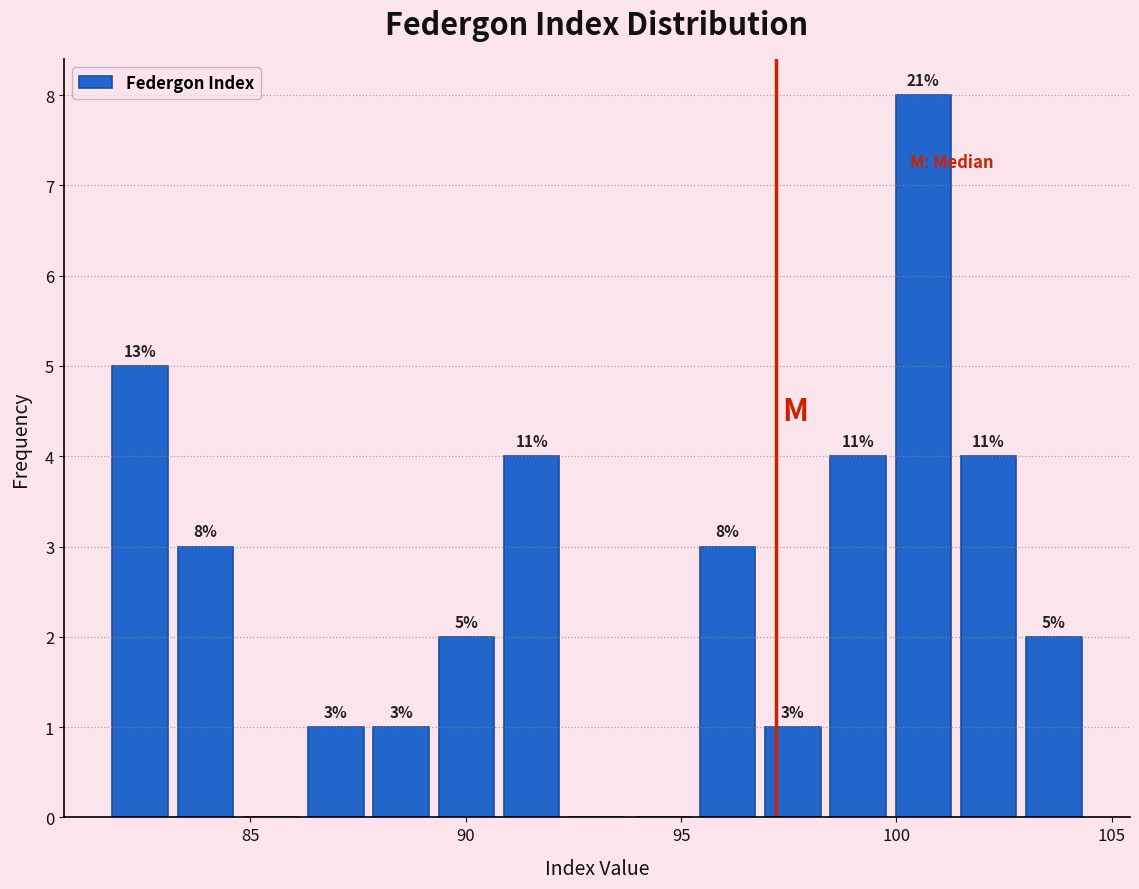

Around what value on the x-axis is the tallest bar? Give the approximate position of its centre, as read against the axis.

100.5